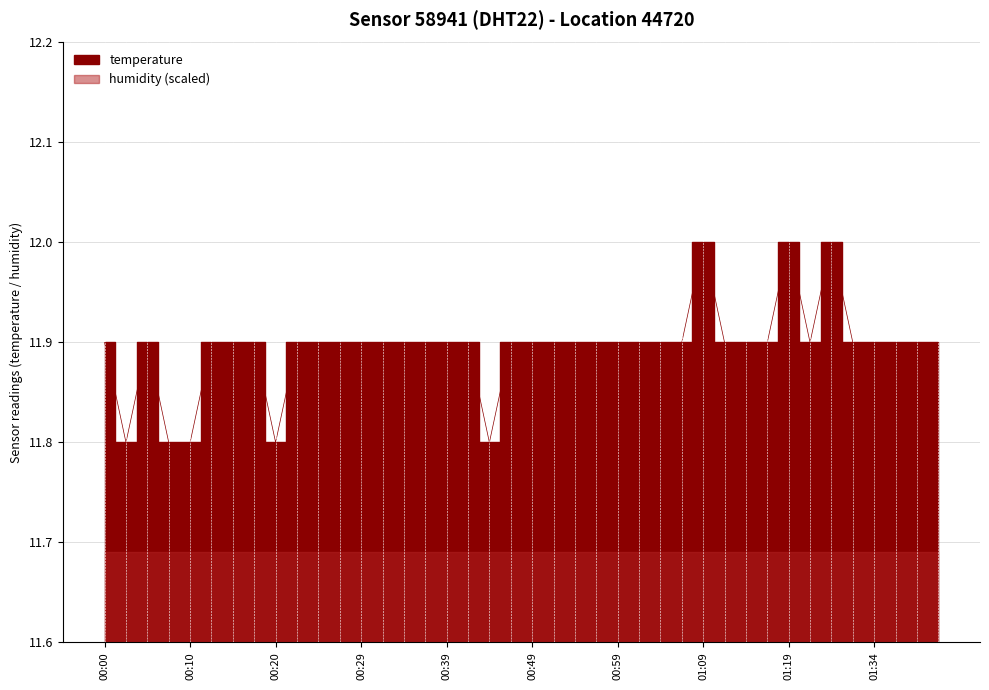

The chart shows a value of 11.9 at 00:17. True or false?

True